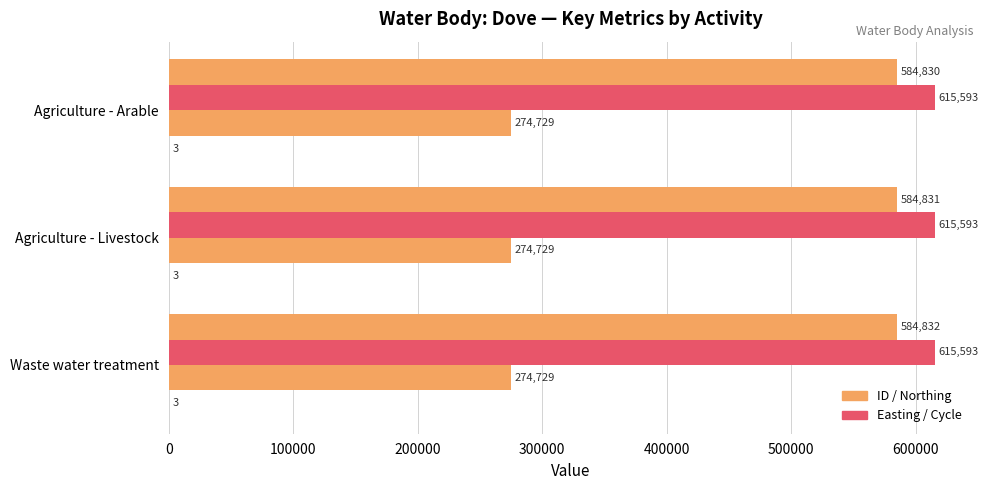

How many distinct data groups are displayed?

4